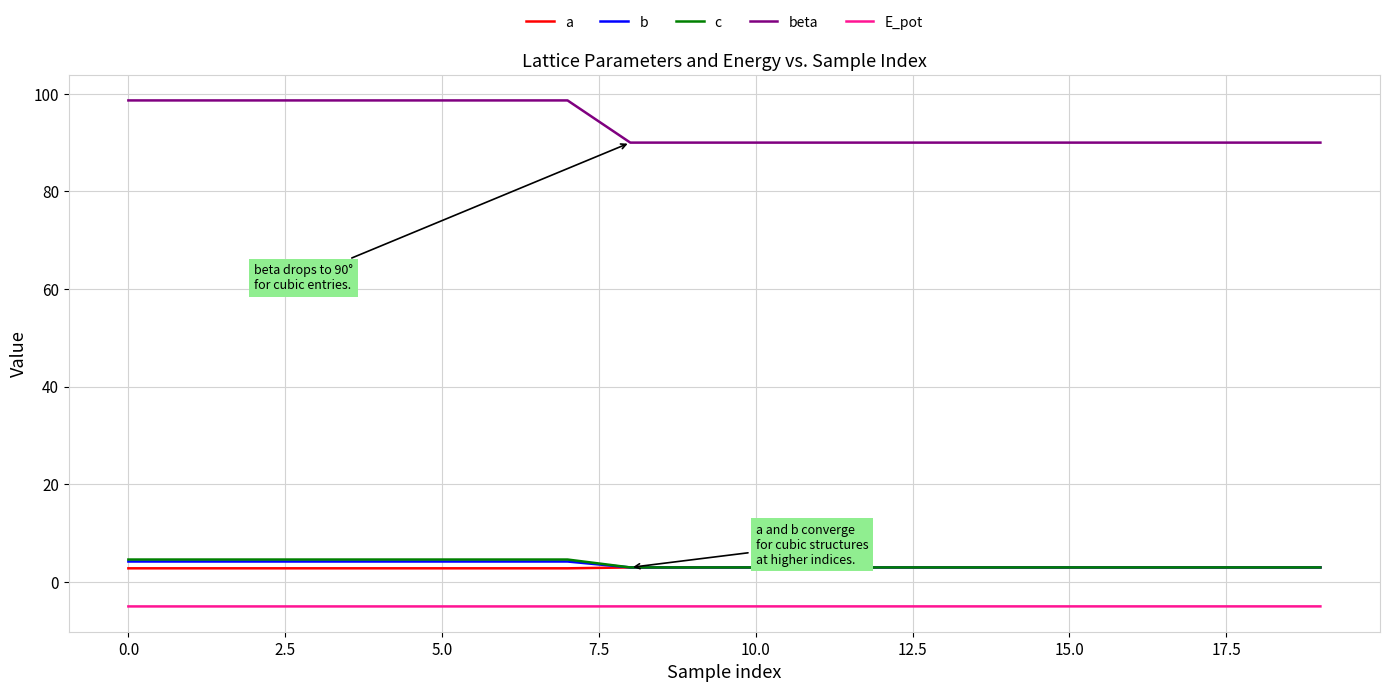

Which series has the largest range (max minus min)?

beta